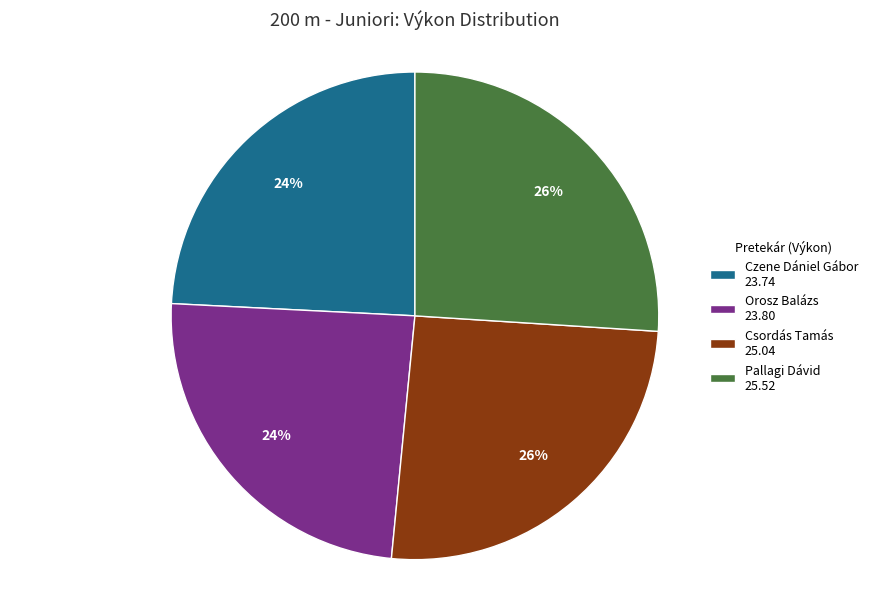

Is it true that Csordás Tamás is 14% of the pie?

False